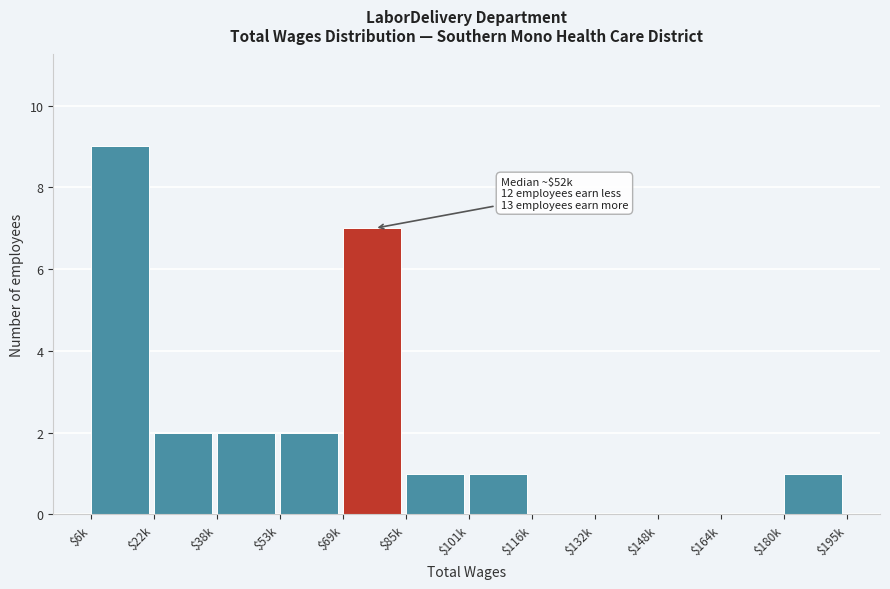

At which category does the chart reach its peak across all series?

$6k